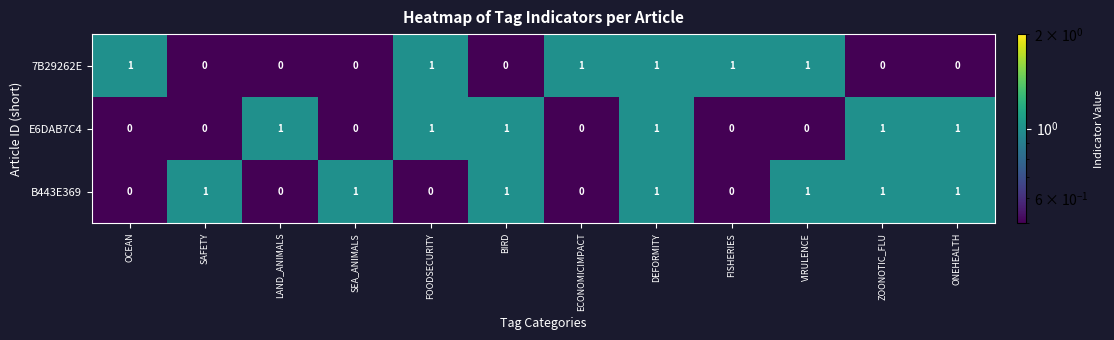

The value of B443E369 at LAND_ANIMALS is 0. True or false?

True